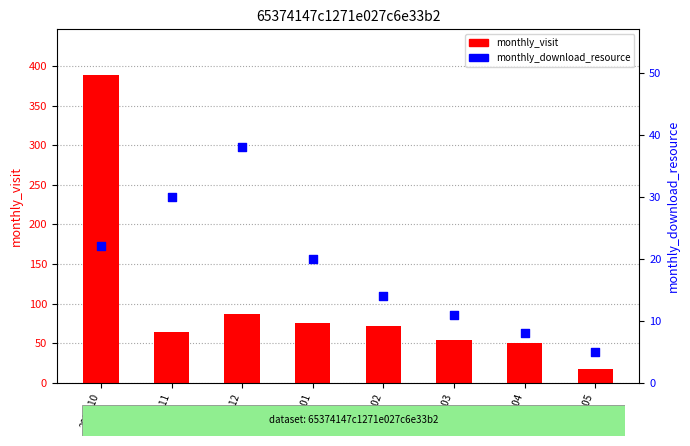

Which series reaches the minimum Y coordinate?

monthly_download_resource